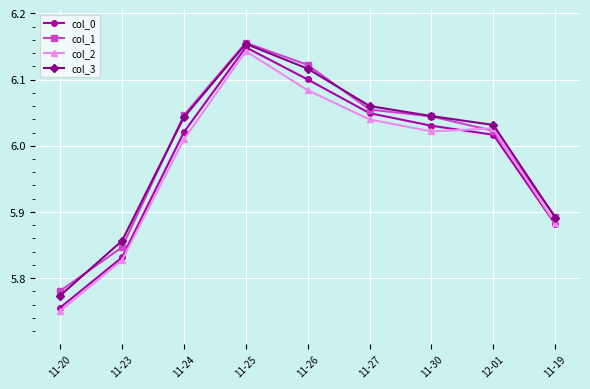

At which label does col_3 first exceed 6?

11-24